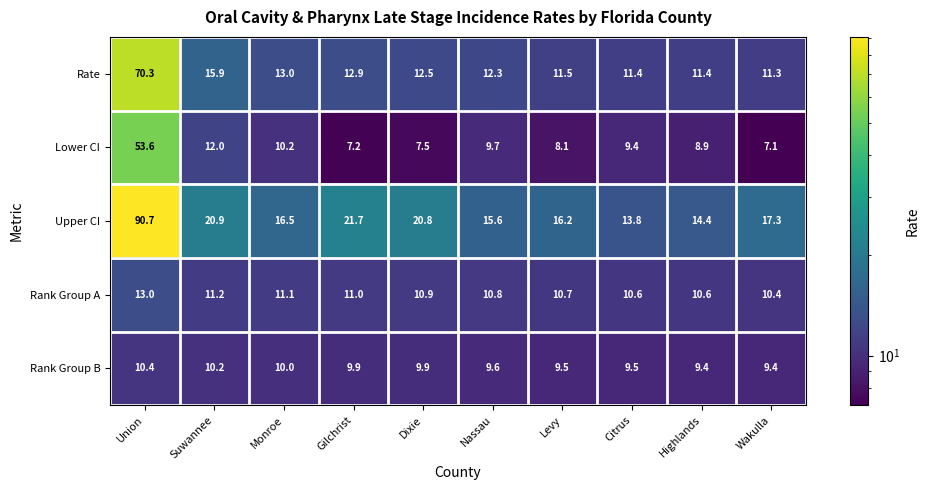

At which category is the sum across all series the highest?

Union